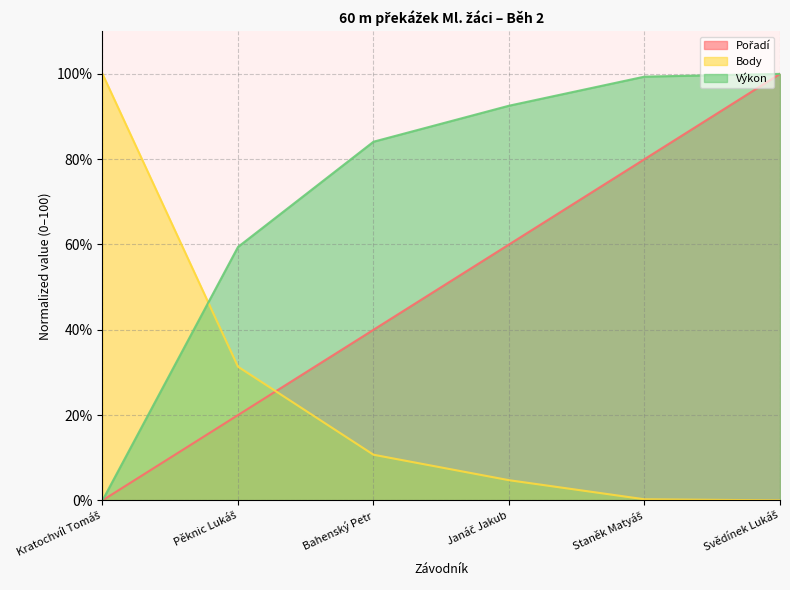

Reading left to right, what are all the values shown in this chart?

Pořadí: Kratochvíl Tomáš=0.0	Pěknic Lukáš=20.0	Bahenský Petr=40.0	Janáč Jakub=60.0	Staněk Matyáš=80.0	Svědínek Lukáš=100.0
Body: Kratochvíl Tomáš=100.0	Pěknic Lukáš=31.3	Bahenský Petr=10.7	Janáč Jakub=4.7	Staněk Matyáš=0.2	Svědínek Lukáš=0.0
Výkon: Kratochvíl Tomáš=0.0	Pěknic Lukáš=59.4	Bahenský Petr=84.1	Janáč Jakub=92.5	Staněk Matyáš=99.4	Svědínek Lukáš=100.0